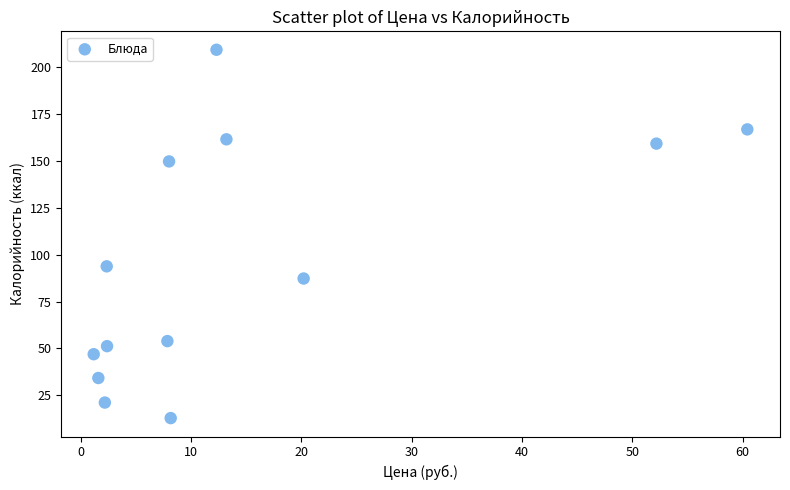

What Y value in the scatter plot is closest to 111?

93.8